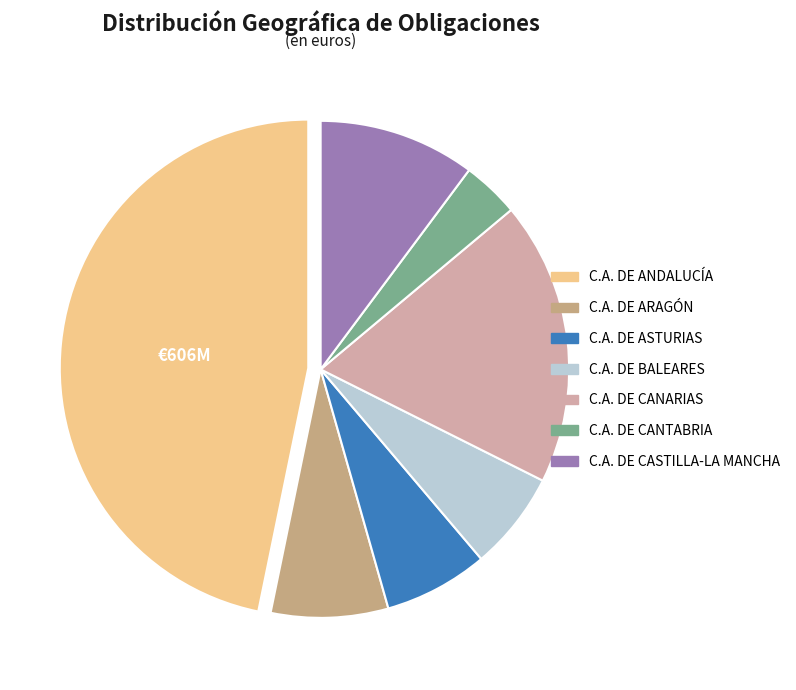

Which category has the biggest portion of the pie?

C.A. DE ANDALUCÍA